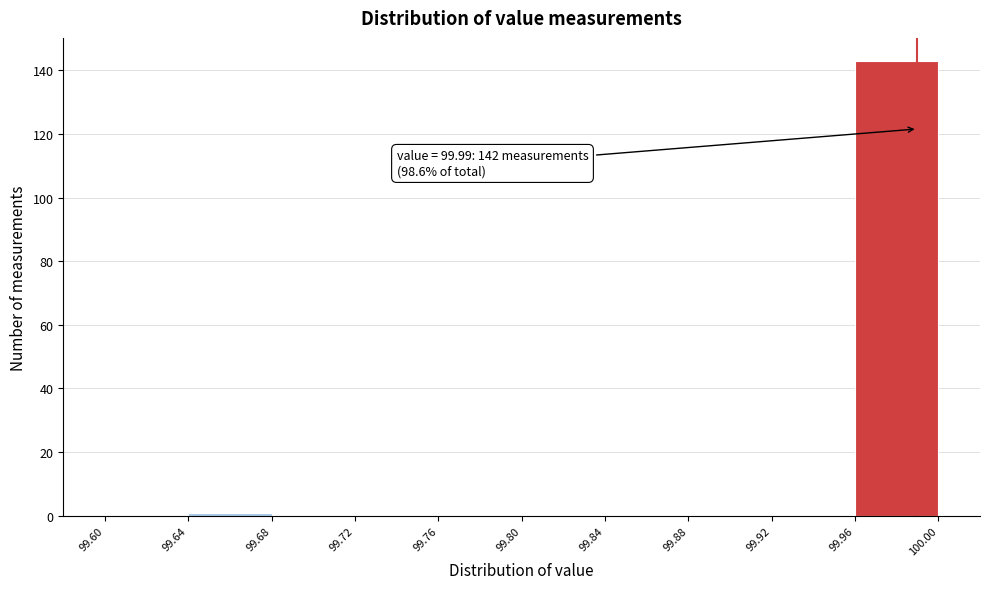

Which range on the x-axis has the tallest bar?

99.96 to 100.00